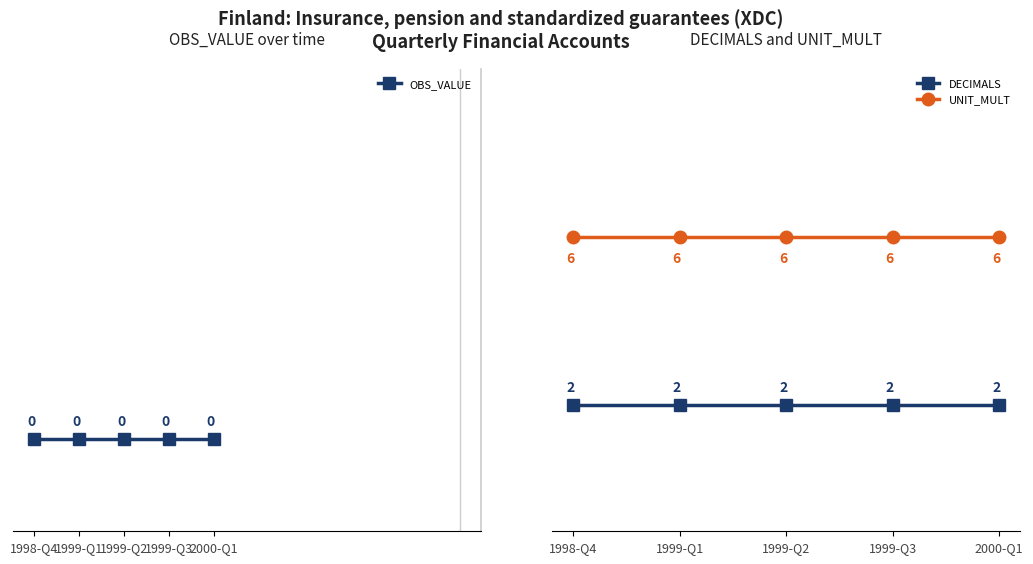

What is the label of the 5th point from the right?

1998-Q4